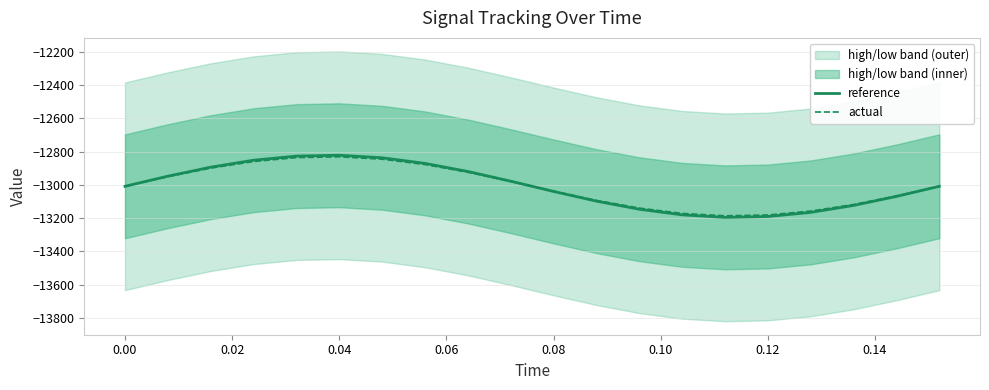

True or false: actual and reference intersect in this chart.

True